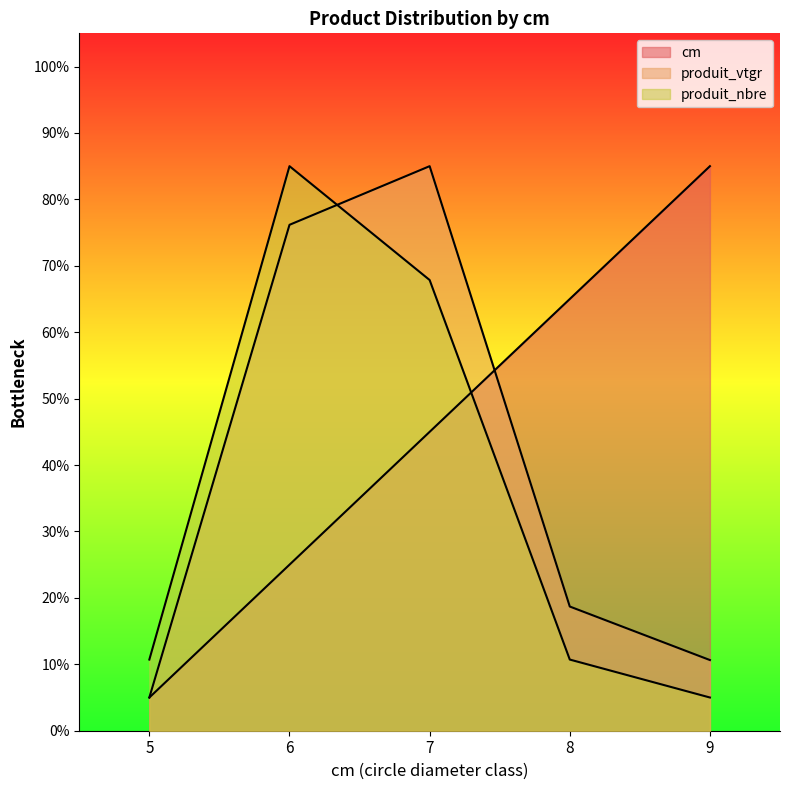

What is the highest value of the produit_vtgr series?

85.0